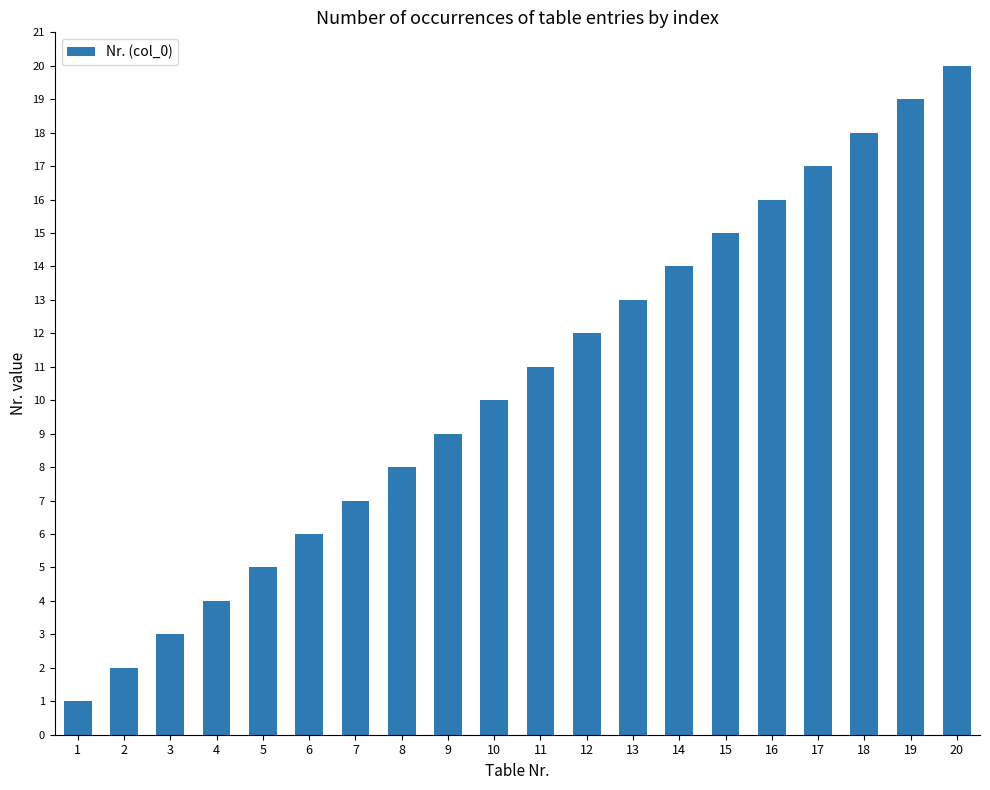

At which category does the chart reach its minimum across all series?

1